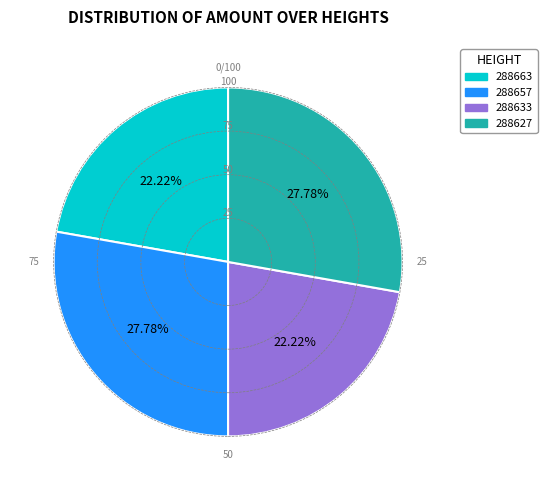

Is it true that 288633 is 22% of the pie?

True